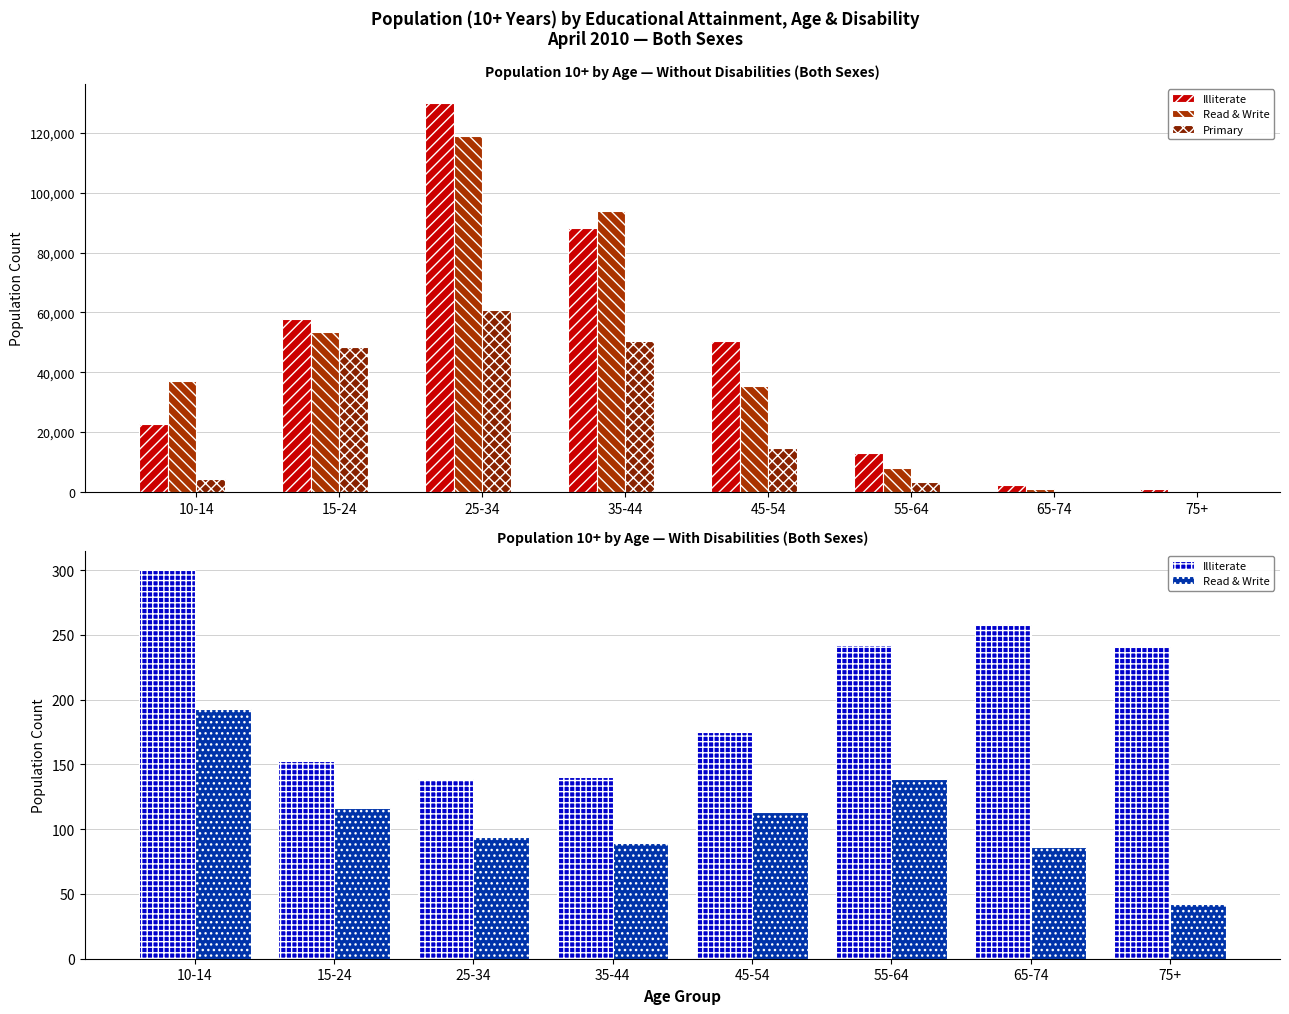

What is the total value across all series at 10-14?

4842